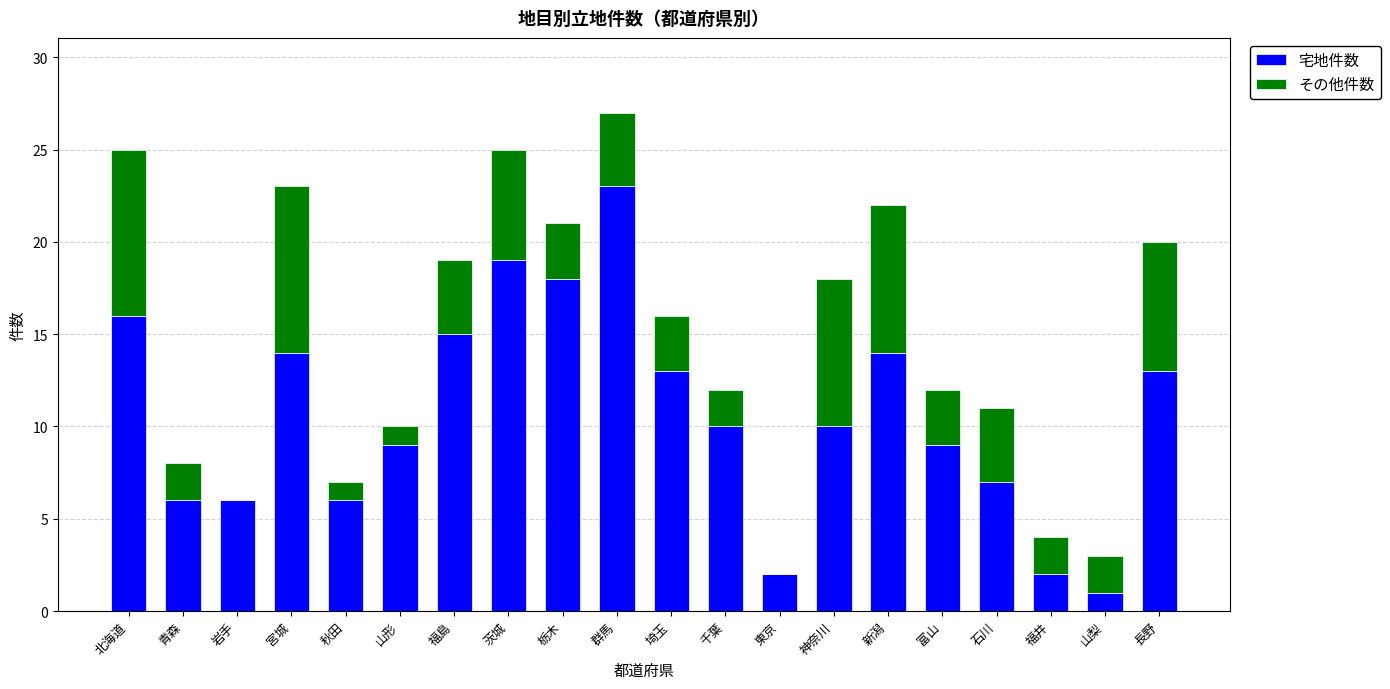

What is the sum of all 宅地件数 values?

213